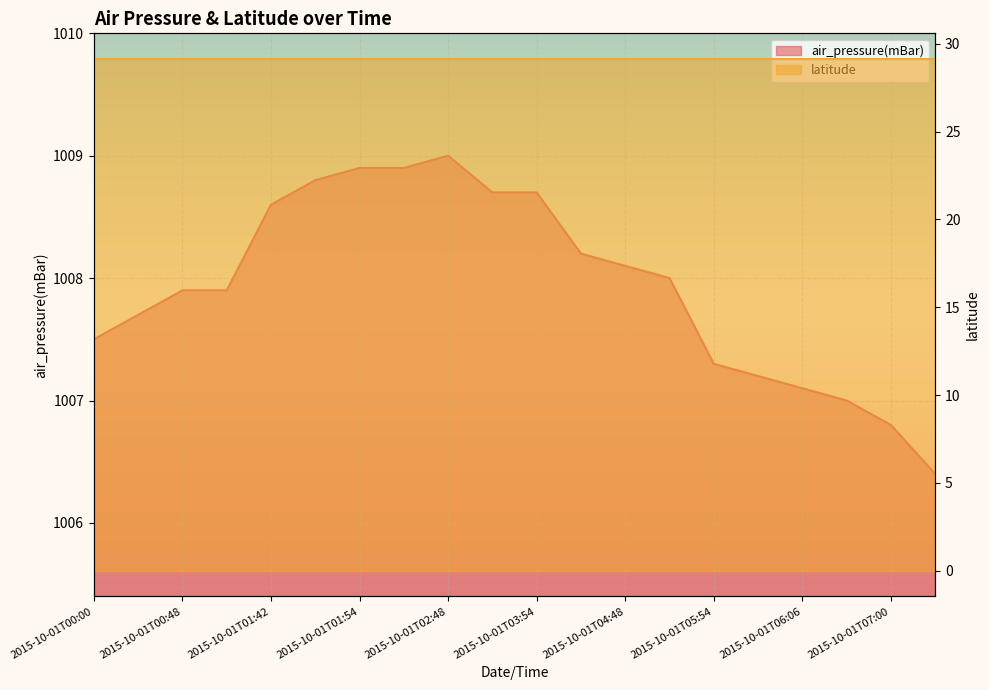

At which category does the data reach its first local peak?

2015-10-01T02:48